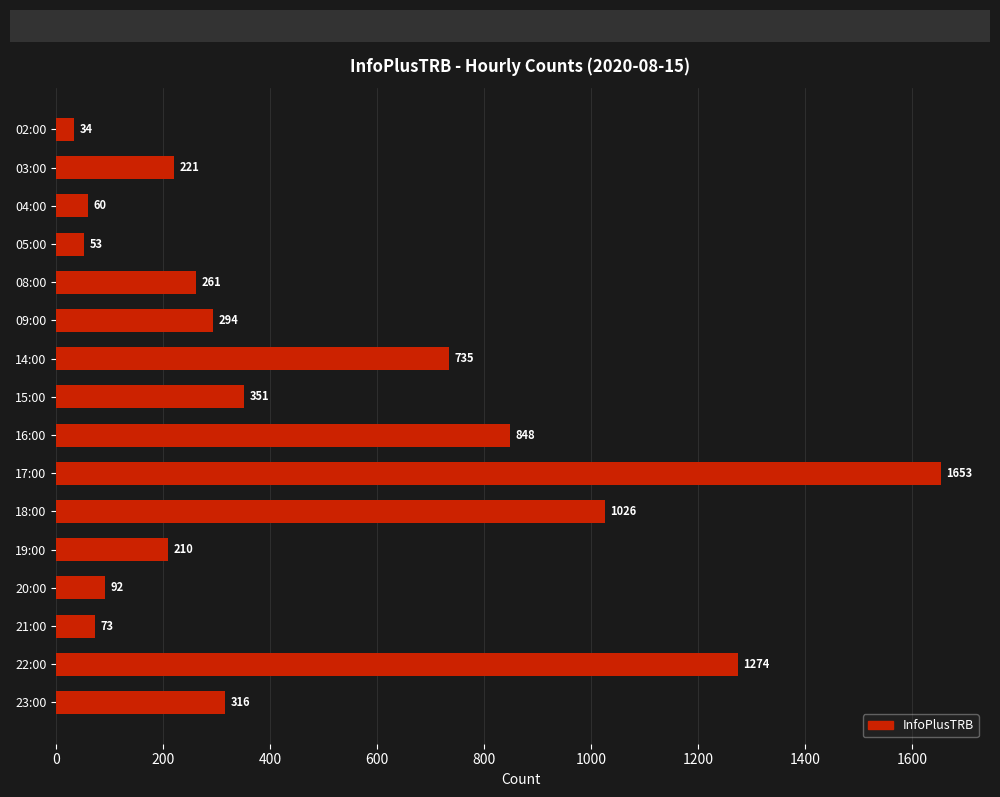

The value at 21:00 is 73. True or false?

True